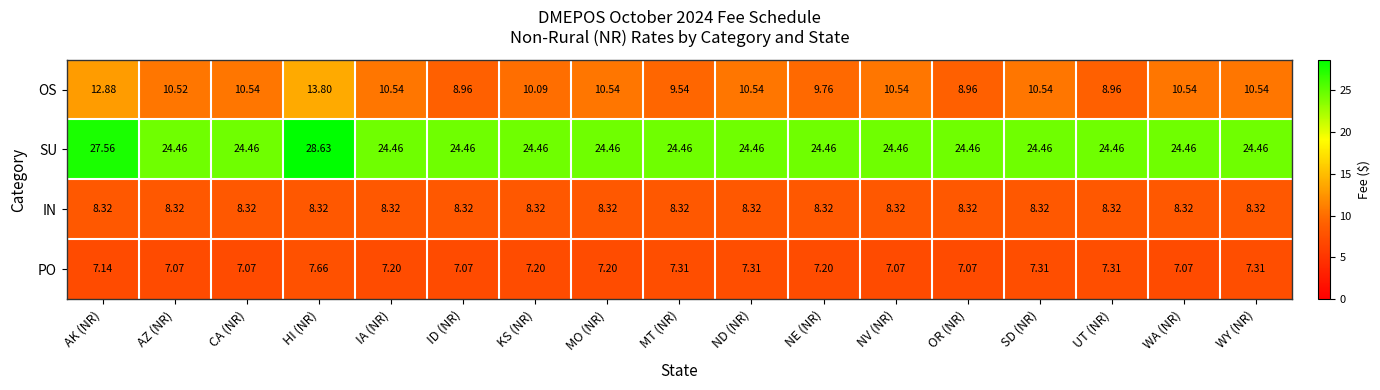

Which series changed the most between AK (NR) and ND (NR)?

SU